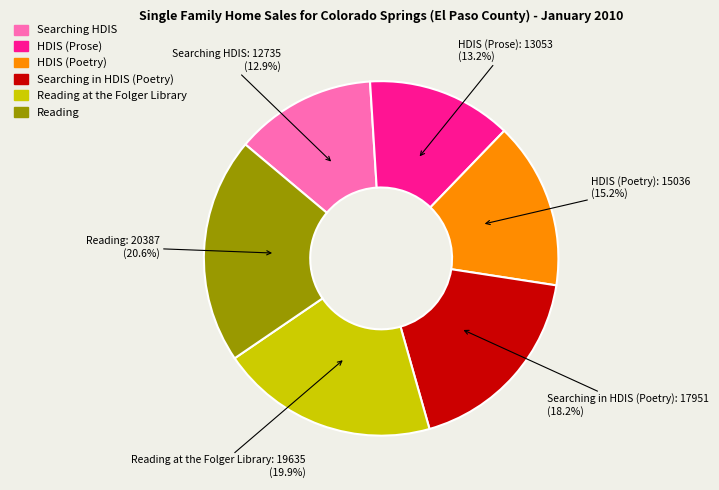

How many slices are in this pie chart?

6